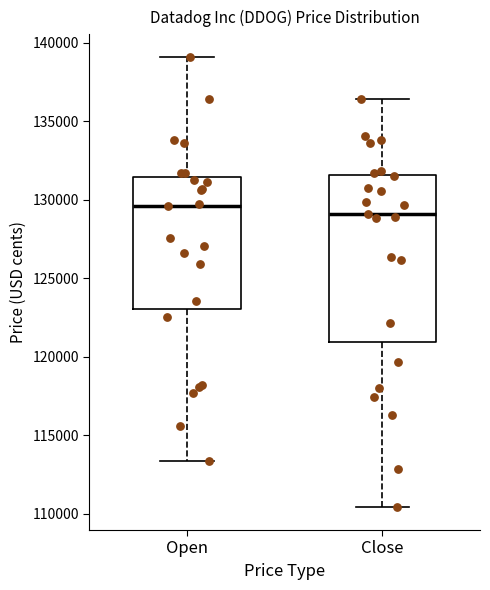

Reading left to right, read every box against the y-axis: the position of its median line, the range the box covers, and the ends of its whiskers. The values are not printed on the chart, so give them approximately, as read against the axis.

Open: median 129500, box 123000 to 131500, whiskers 113500 to 139000
Close: median 129000, box 121000 to 131500, whiskers 110500 to 136500